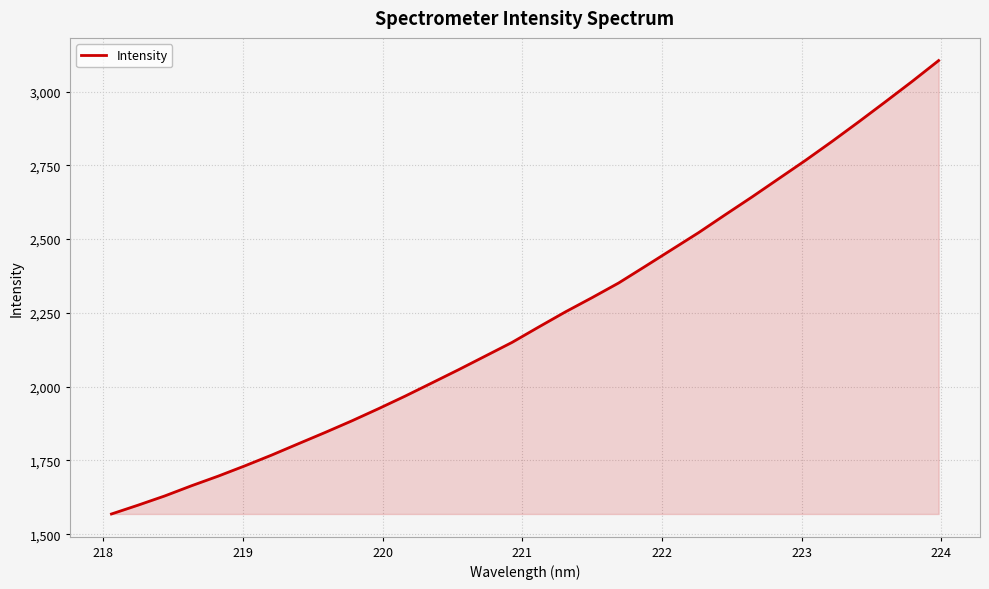

What is the difference between the maximum and minimum values?

1536.5